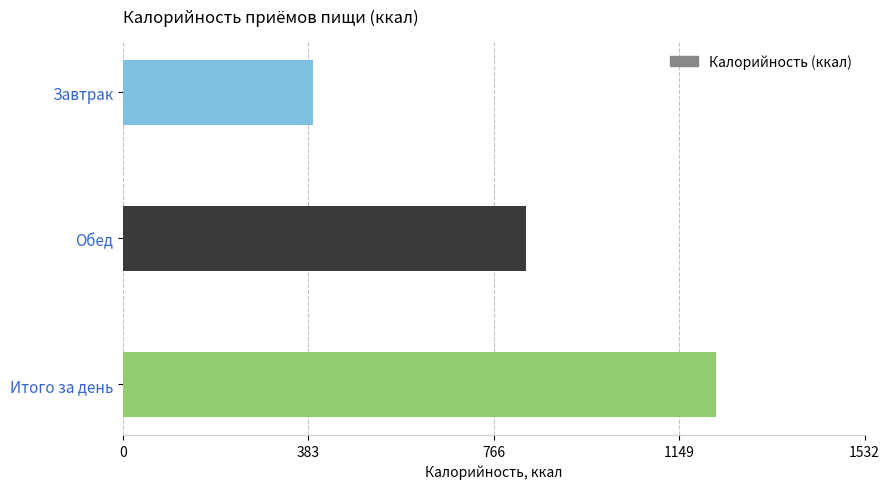

List the labels in order of value, smallest first.

Завтрак, Обед, Итого за день